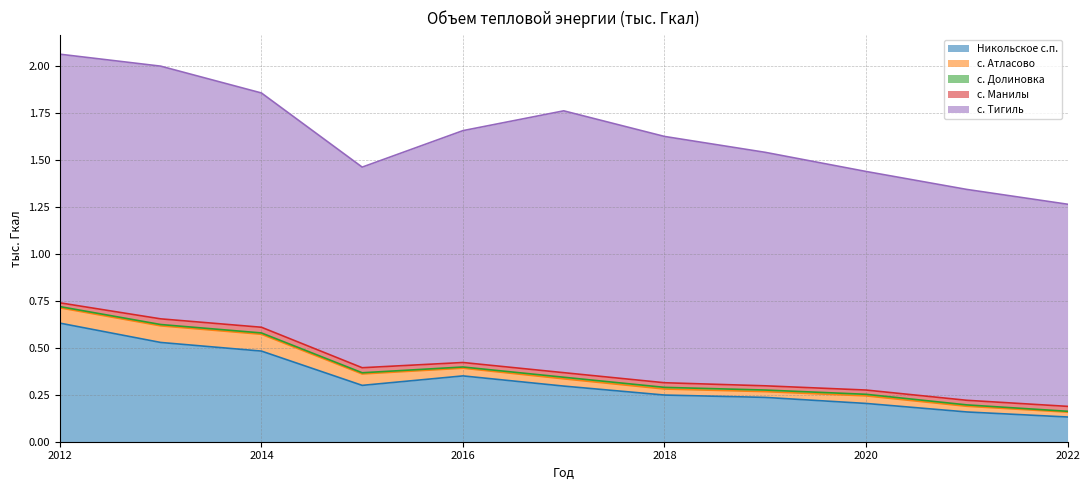

List the series in order of their peak value, highest first.

с. Тигиль, Никольское с.п., с. Атласово, с. Манилы, с. Долиновка